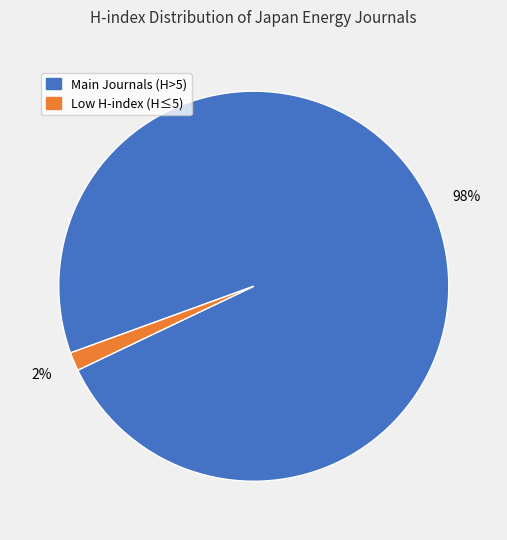

What is the majority slice?

Main Journals (H>5)